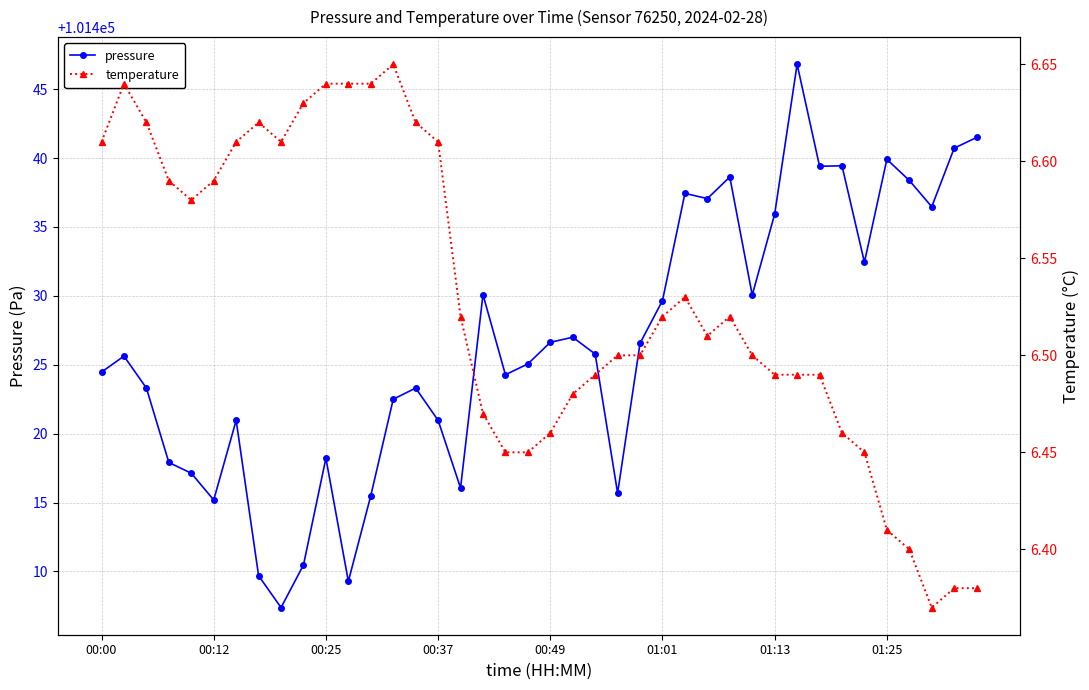

Which series changed the most between 17 and 28?

pressure